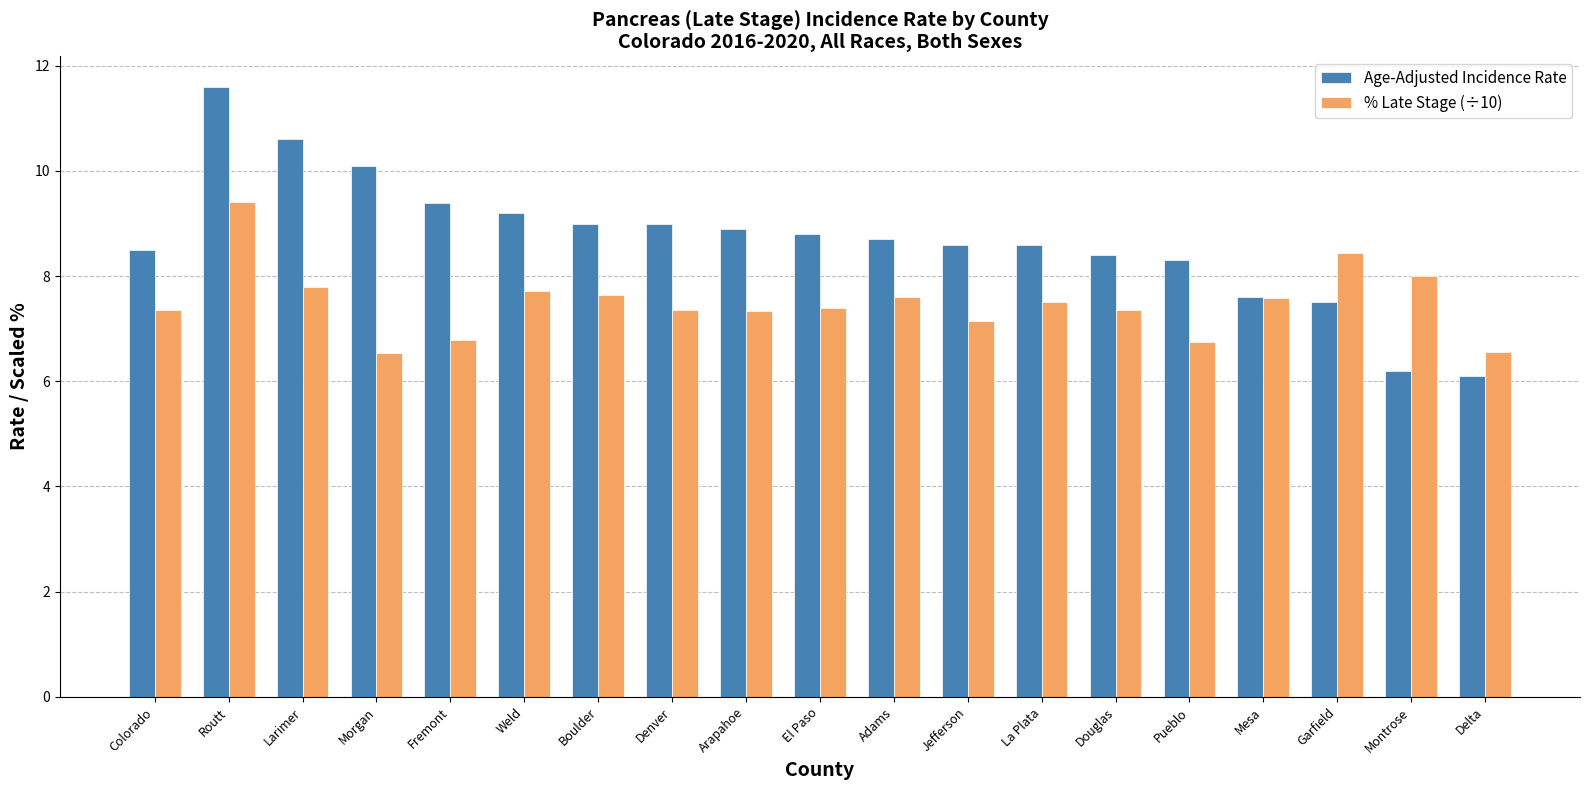

The % Late Stage (÷10) series shows 8.4 at Garfield. True or false?

True